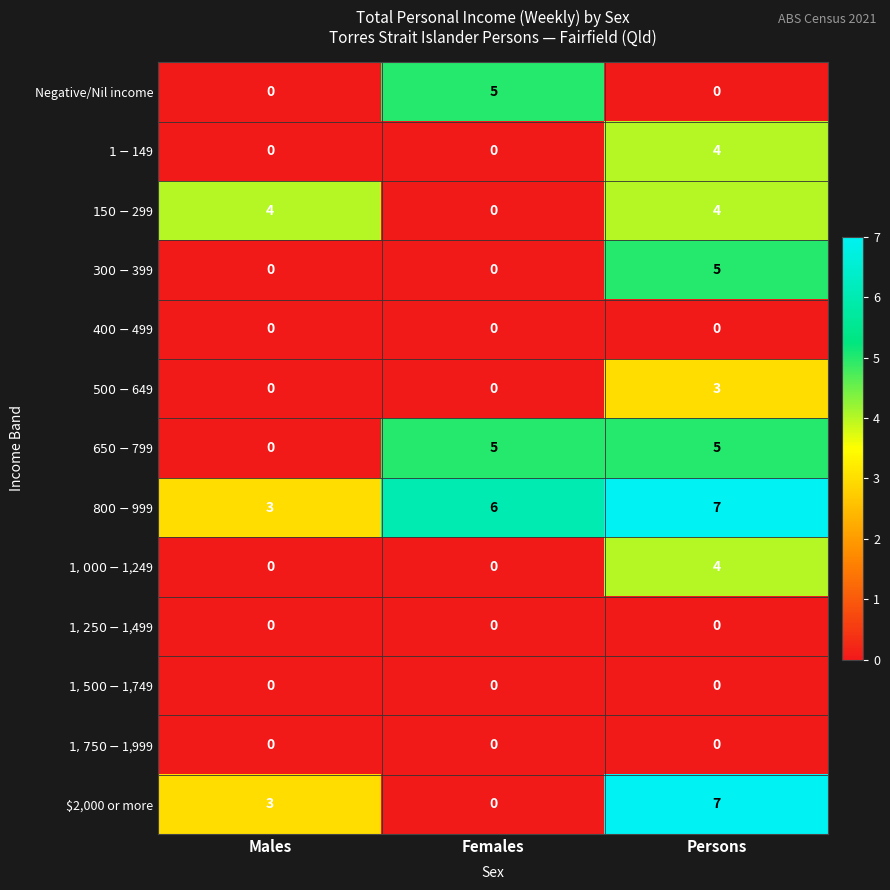

At how many categories does at least one series exceed 2?

3